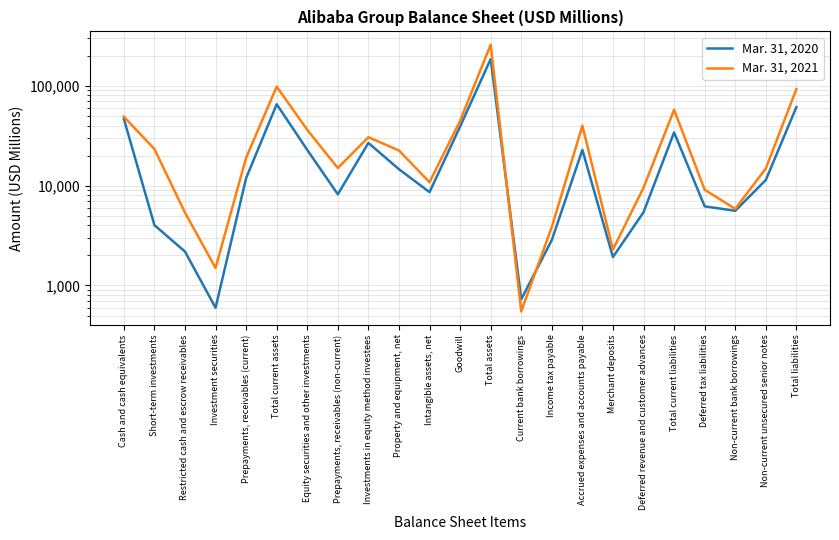

In Mar. 31, 2021, how many points are higher than both neighbors (excluding endpoints)?

5